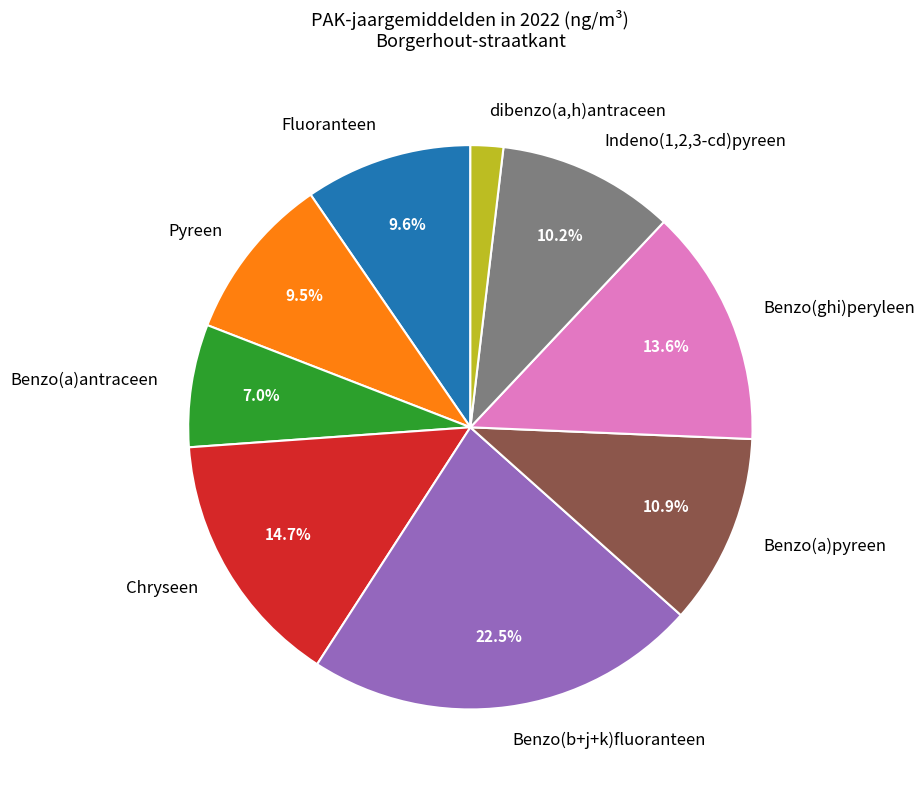

Does Benzo(b+j+k)fluoranteen account for over 50% of the chart?

No